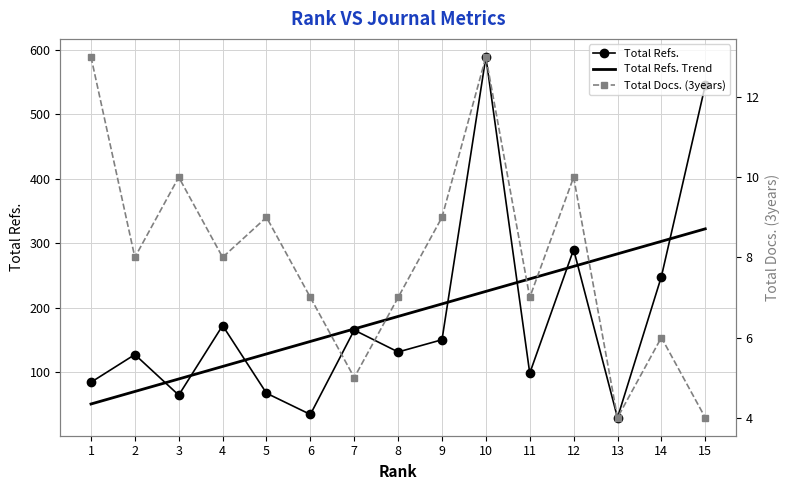

At which category does Total Docs. (3years) reach its first local valley?

2